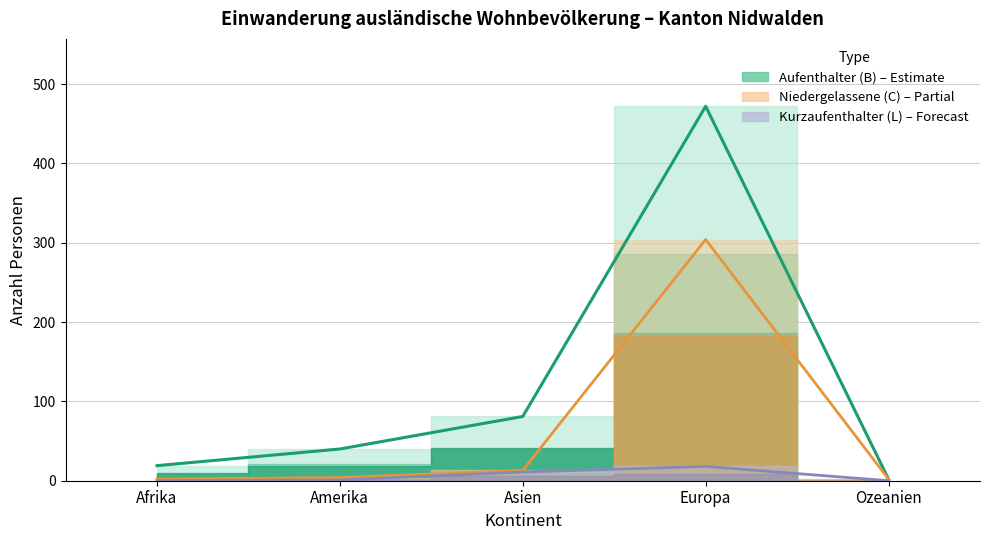

How many values in Kurzaufenthalter (L) Total are above zero?

3